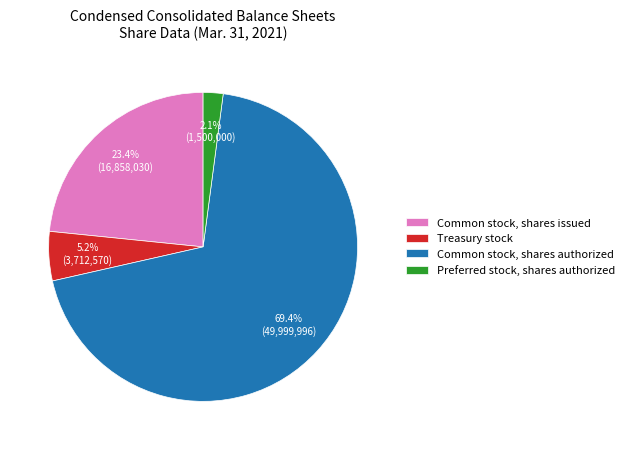

True or false: Treasury stock accounts for 1% of the total.

False